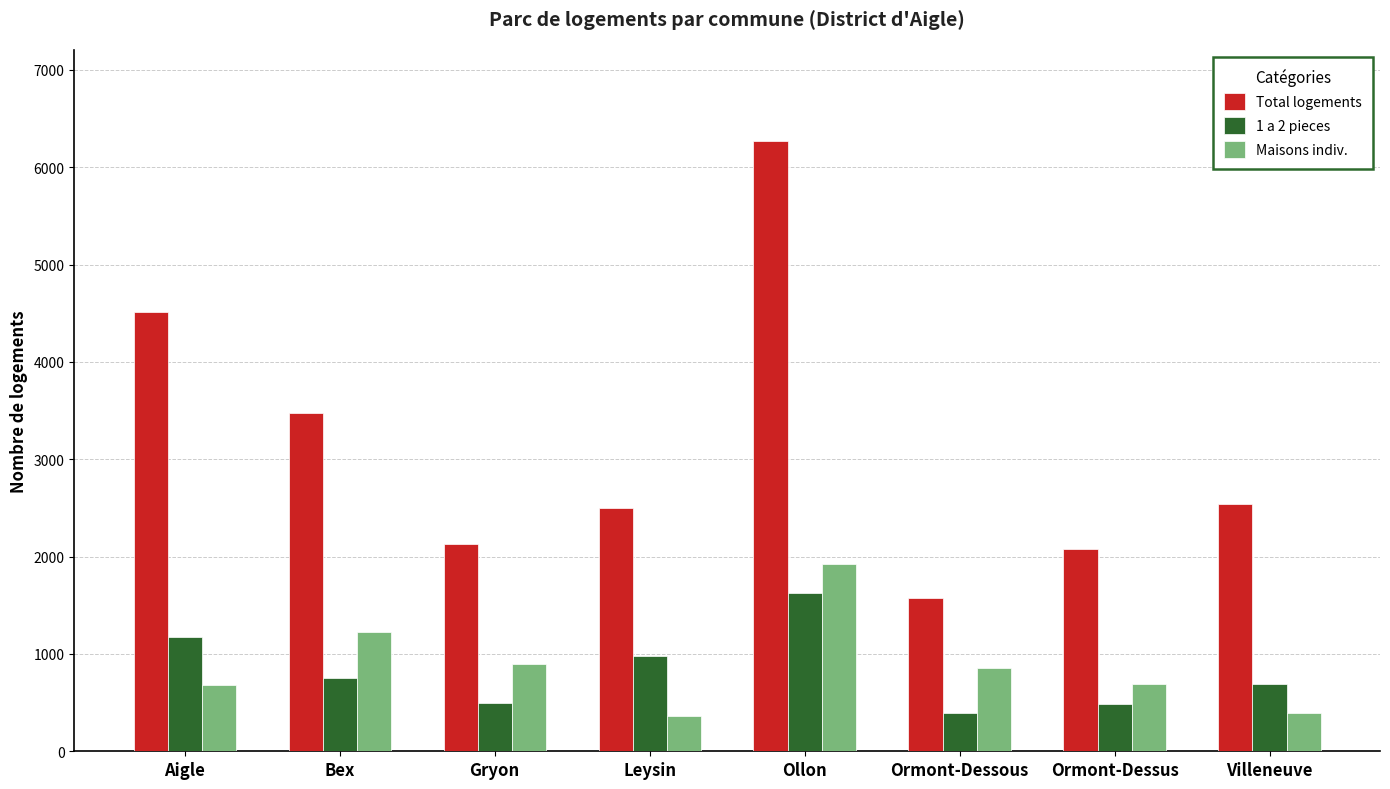

What is the spread (max minus min) of values at Bex?

2729